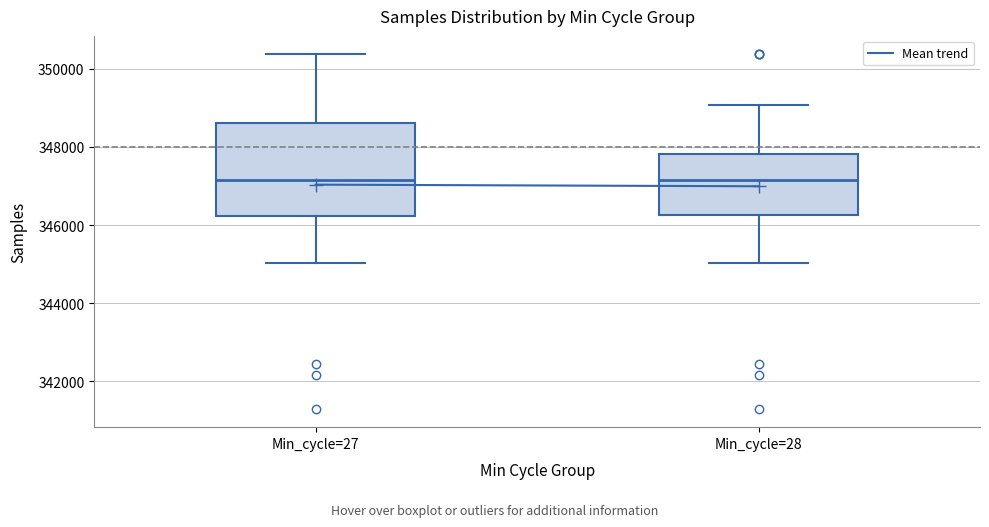

Reading left to right, read every box against the y-axis: the position of its median line, the range the box covers, and the ends of its whiskers. The values are not printed on the chart, so give them approximately, as read against the axis.

Min_cycle=27: median 347200, box 346200 to 348600, whiskers 345000 to 350400
Min_cycle=28: median 347200, box 346200 to 347800, whiskers 345000 to 349000